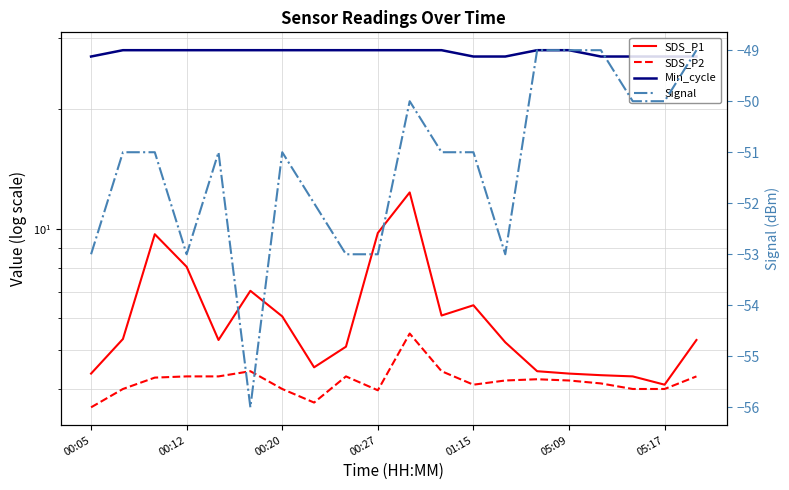

How many interior local peaks does the SDS_P1 series have?

4